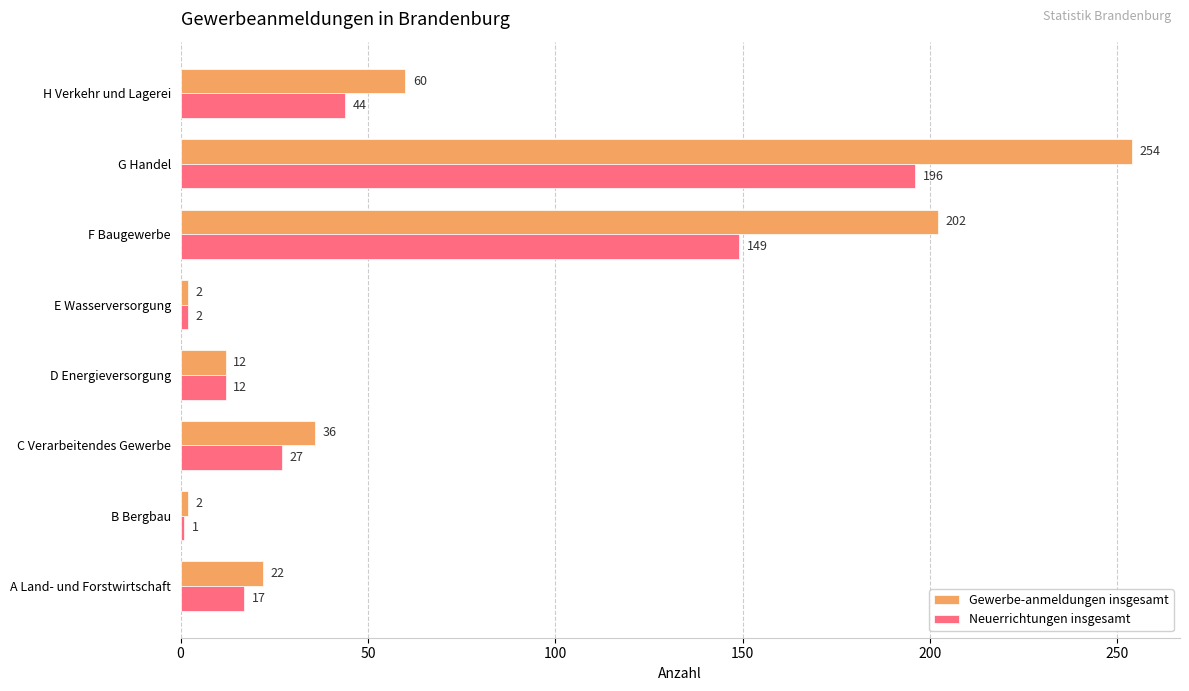

Is it true that Gewerbe-anmeldungen insgesamt equals 12 at A Land- und Forstwirtschaft?

False